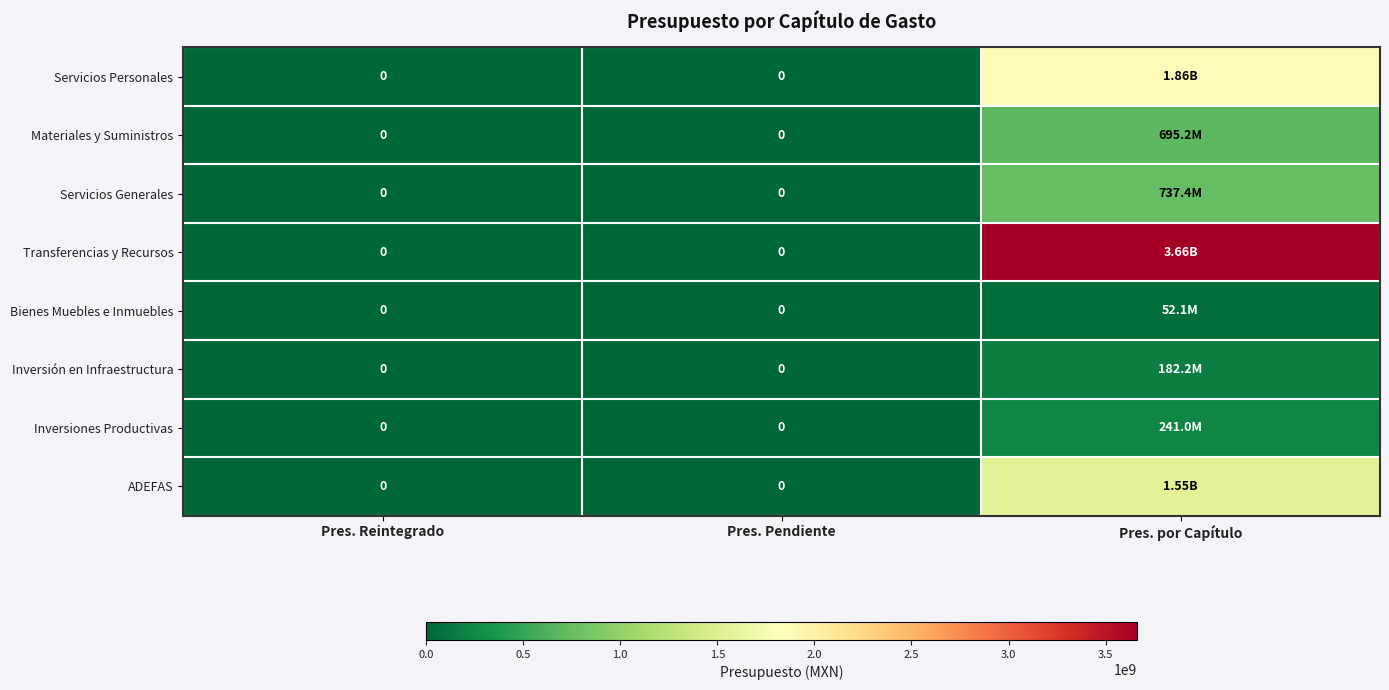

How many data points in Materiales y Suministros are above 0?

1